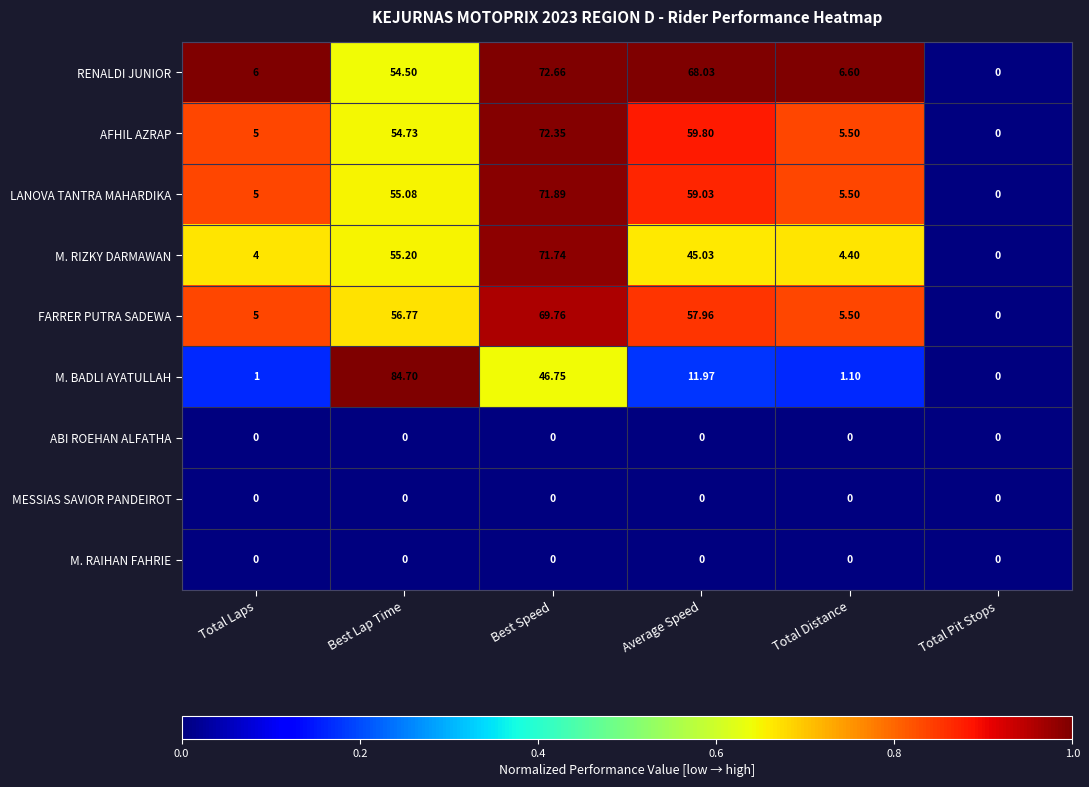

At which category is the sum across all series the highest?

Best Speed